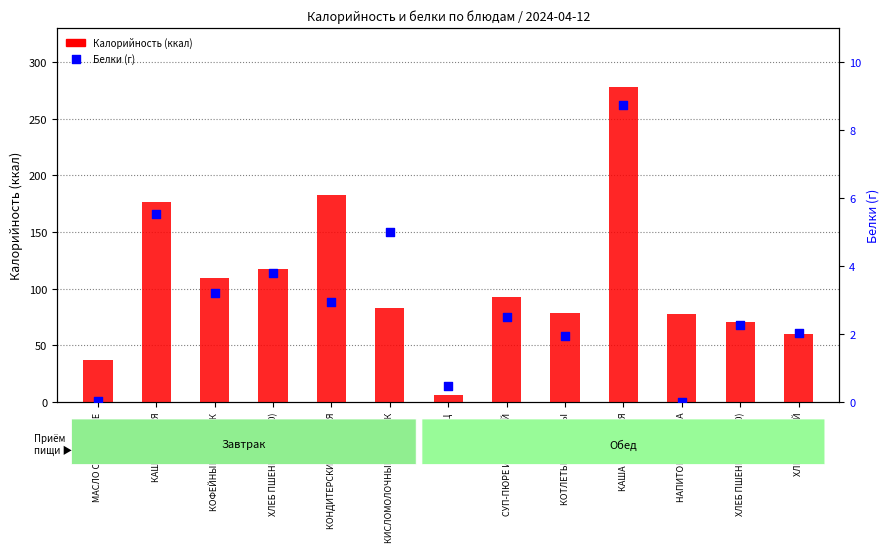

At which category is the sum across all series the highest?

КАША ГРЕЧНЕВАЯ